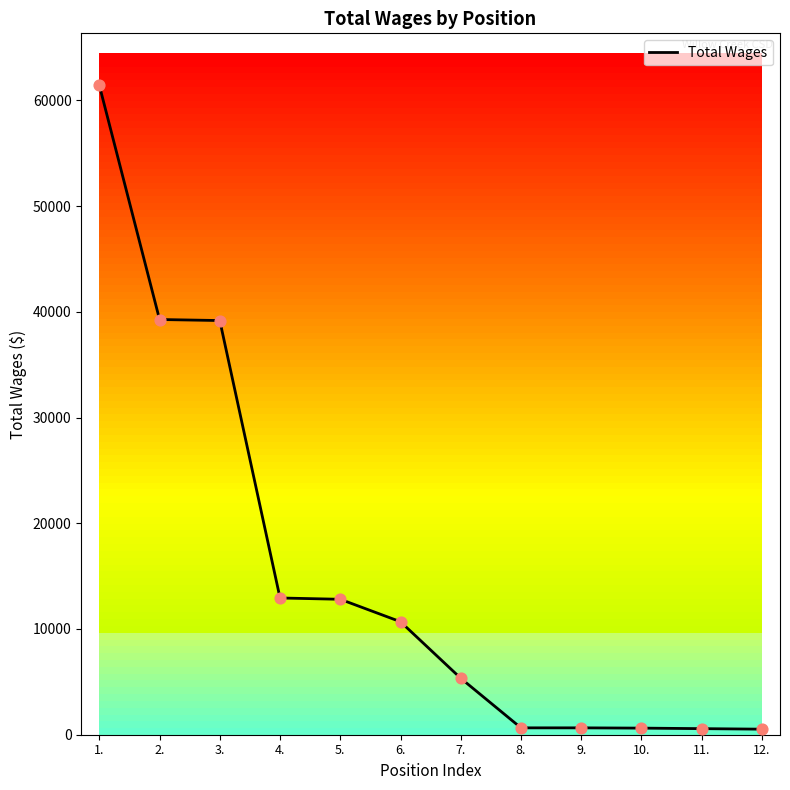

What is the change in value from 2. to 6.?

-28584